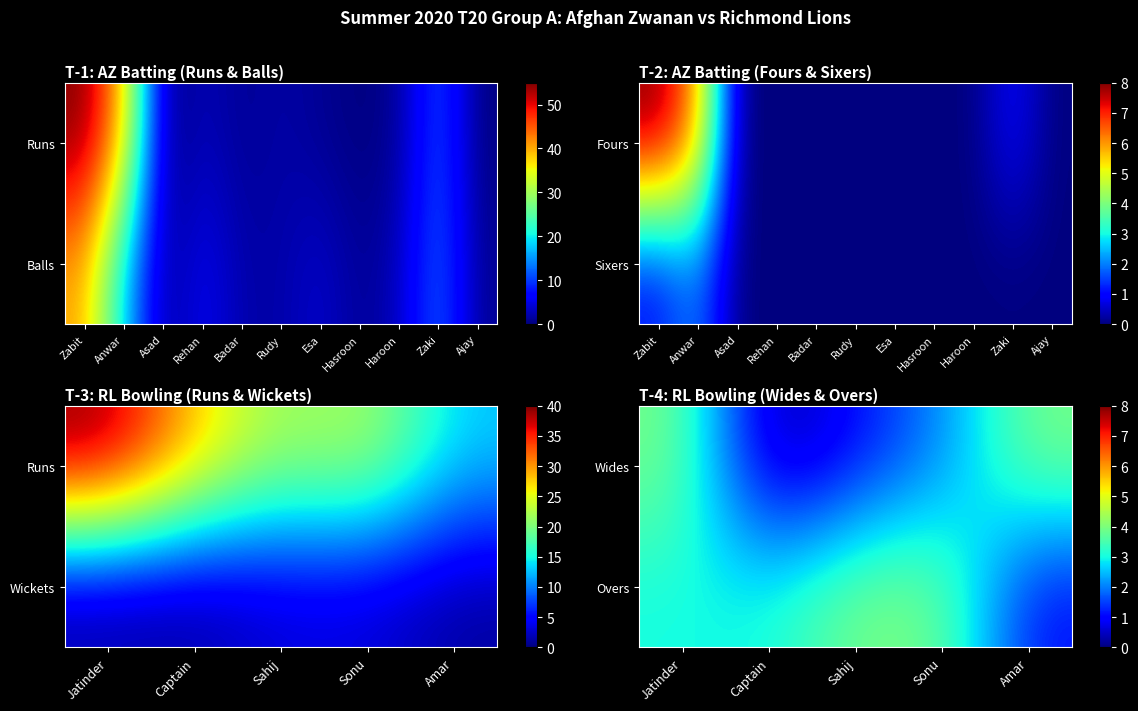

At which category is the sum across all series the highest?

Jatinder